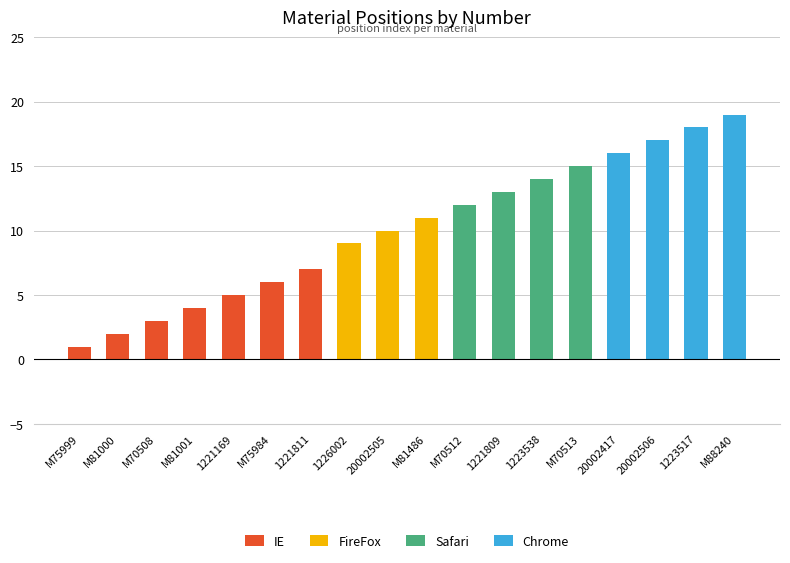

What is the total value across all series at 20002506?

17